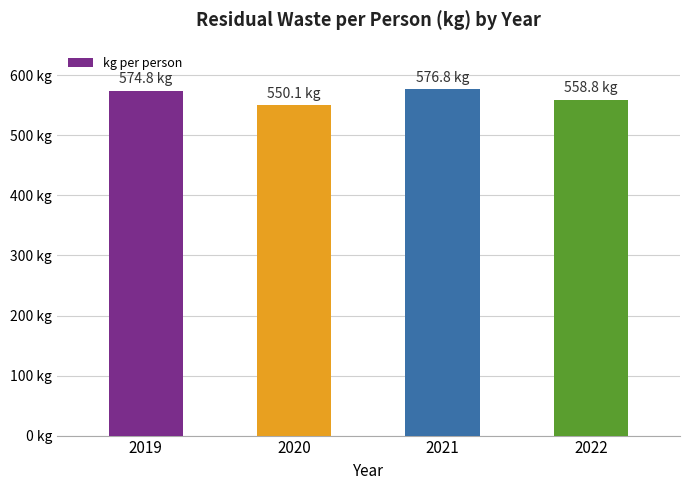

List the labels in order of value, smallest first.

2020, 2022, 2019, 2021